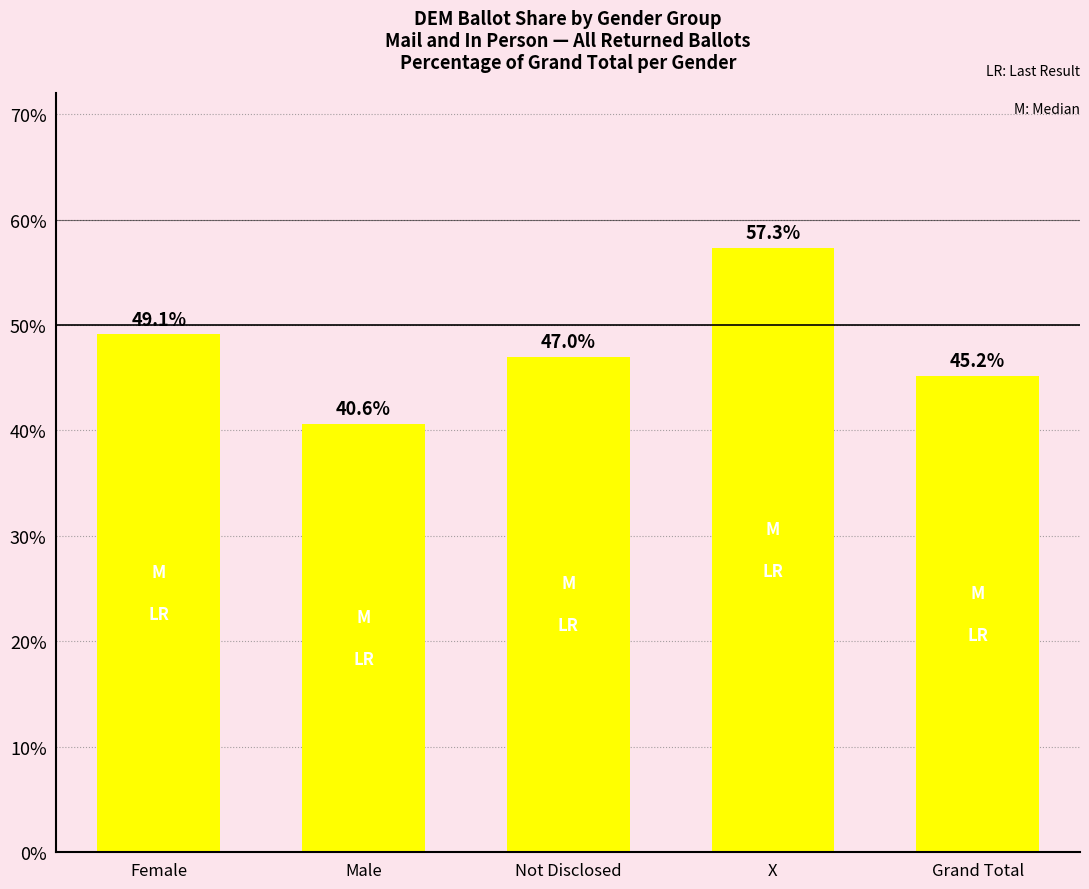

Reading left to right, list all the values displayed in this chart.

Female=0.5	Male=0.4	Not Disclosed=0.5	X=0.6	Grand Total=0.5